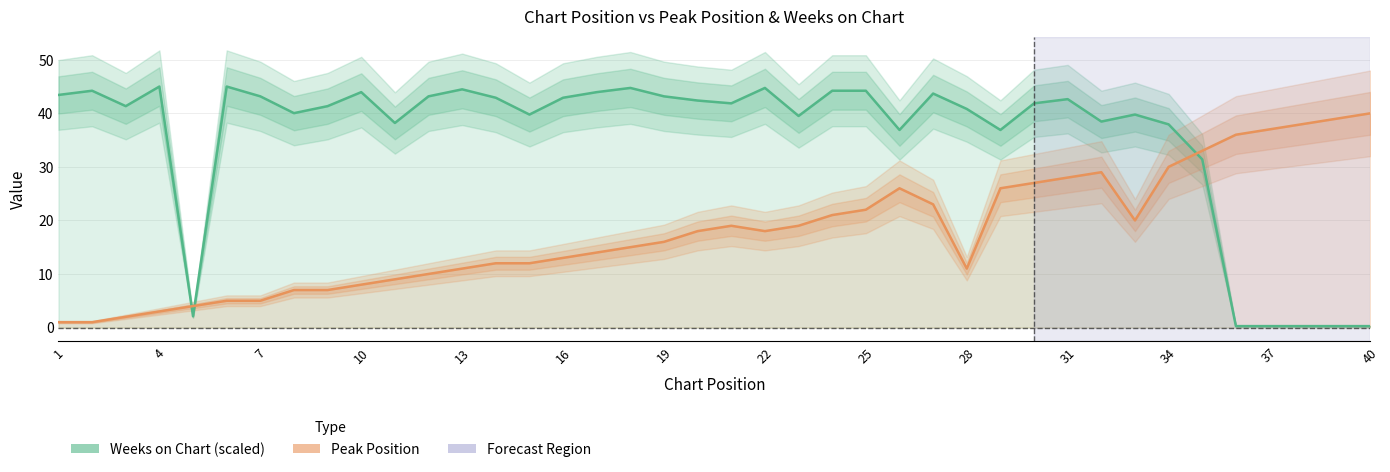

Which series has the widest spread of values?

Weeks on Chart (scaled)